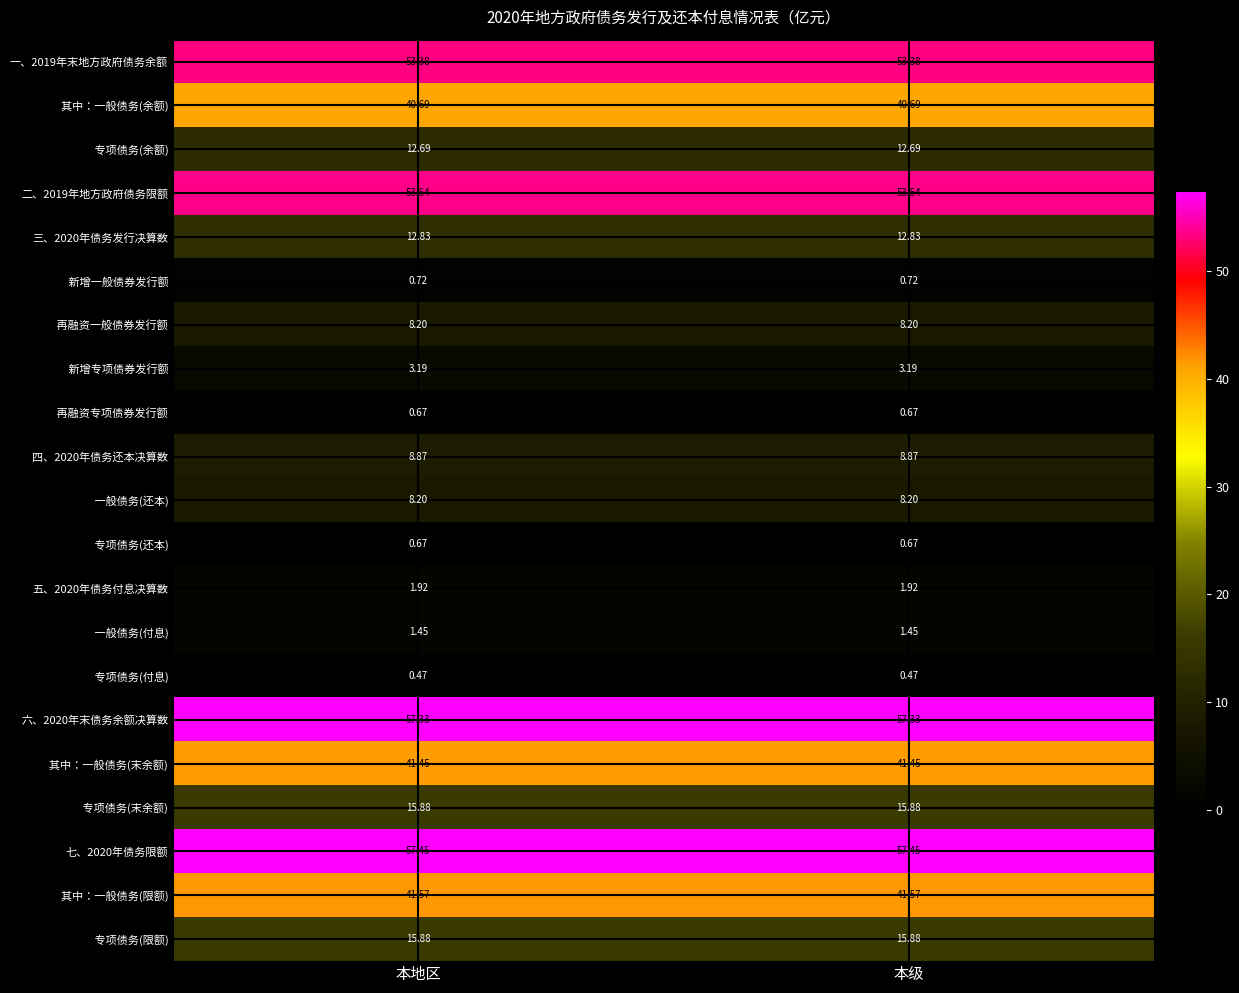

How many data points does each series have?

2